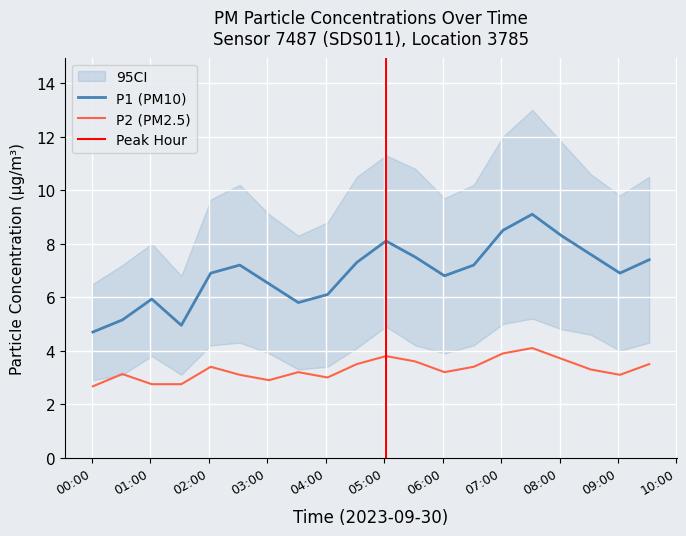

What is the minimum value for P1 (PM10)?

4.7